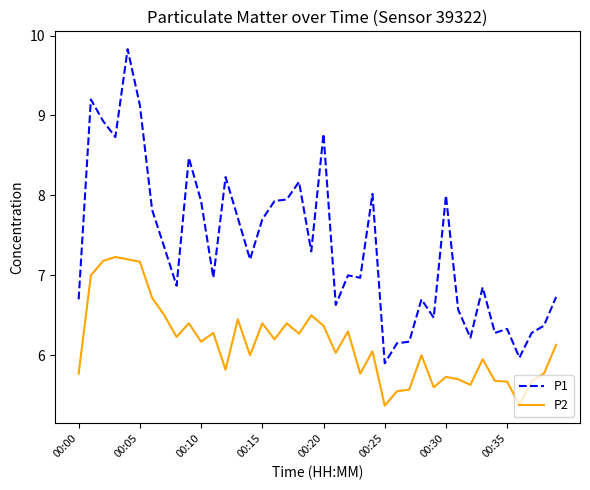

List the series in order of their peak value, lowest first.

P2, P1